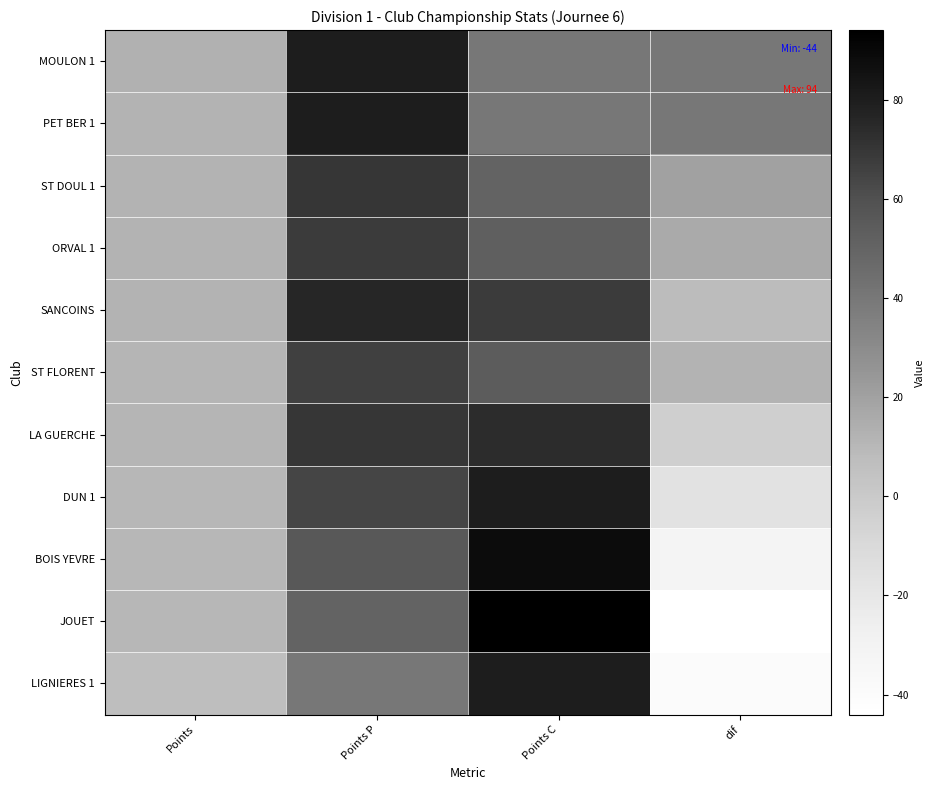

Reading right to left, transcribe all the data shown in this chart.

MOULON 1: dif=40	Points C=40	Points P=80	Points=13
PET BER 1: dif=40	Points C=40	Points P=80	Points=12
ST DOUL 1: dif=20	Points C=50	Points P=70	Points=12
ORVAL 1: dif=16	Points C=52	Points P=68	Points=12
SANCOINS: dif=8	Points C=68	Points P=76	Points=12
ST FLORENT: dif=12	Points C=54	Points P=66	Points=11
LA GUERCHE: dif=-4	Points C=74	Points P=70	Points=11
DUN 1: dif=-16	Points C=80	Points P=64	Points=10
BOIS YEVRE: dif=-32	Points C=88	Points P=56	Points=10
JOUET: dif=-44	Points C=94	Points P=50	Points=10
LIGNIERES 1: dif=-40	Points C=80	Points P=40	Points=7